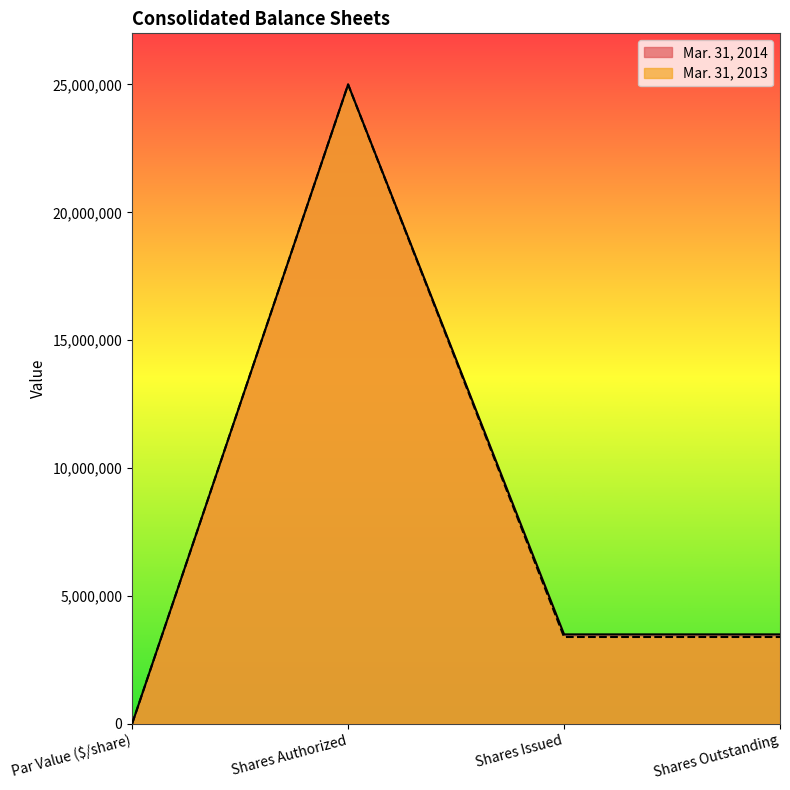

Rank the categories by Mar. 31, 2014 value from lowest to highest.

Par Value ($/share), Shares Issued, Shares Outstanding, Shares Authorized